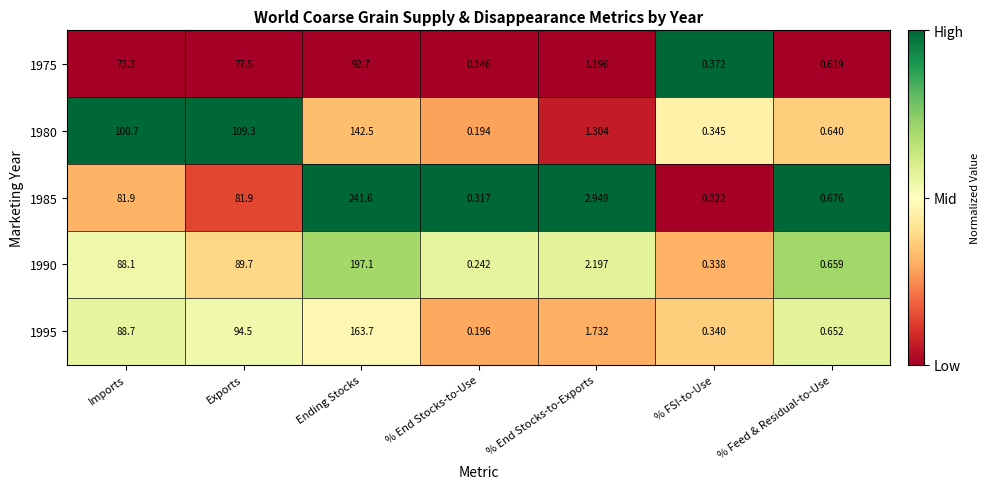

At which category is the sum across all series the highest?

Ending Stocks